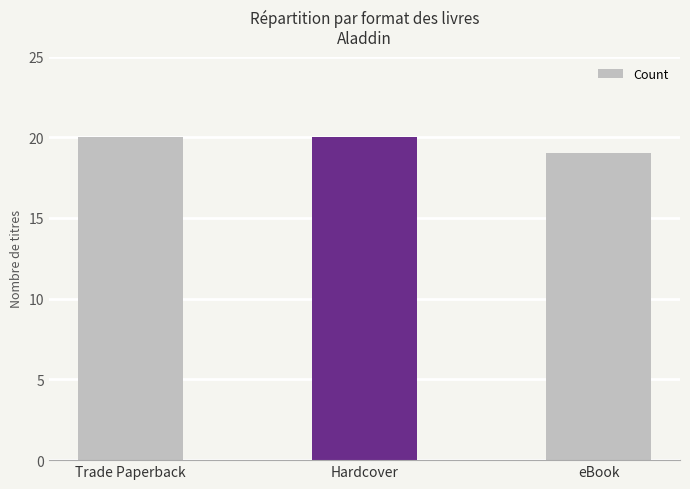

What is the value of the 3rd bar from the left?

19